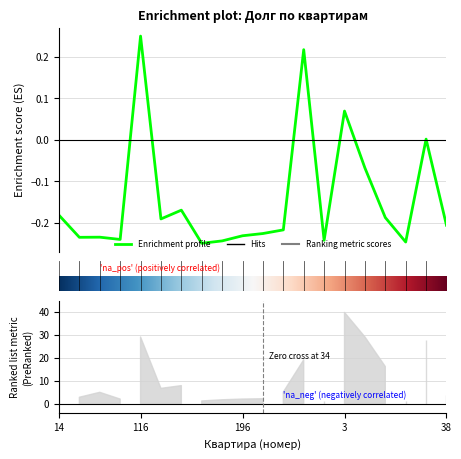

What is the difference between the maximum and second lowest values?

0.5